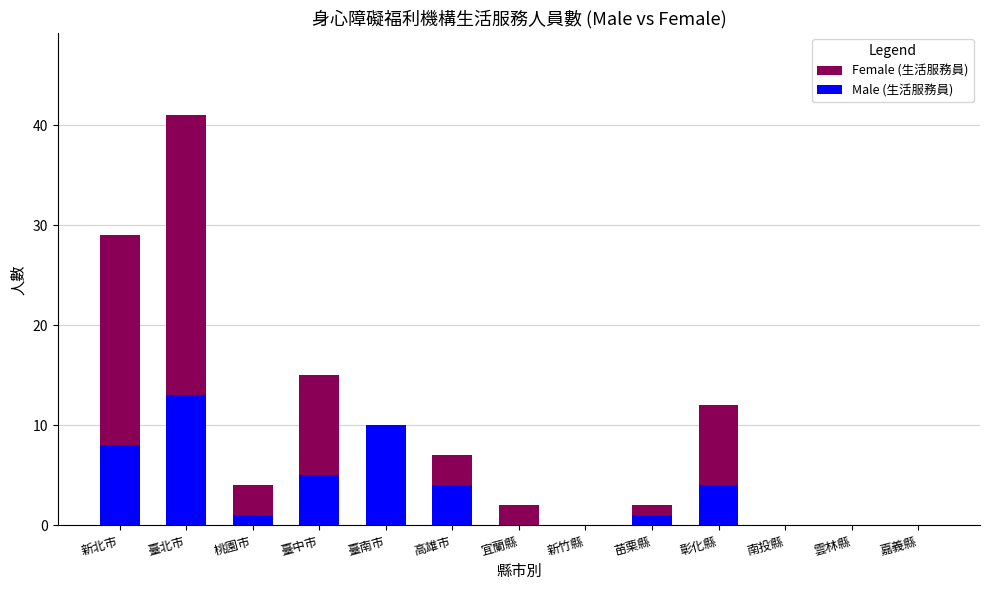

Which series has the largest range (max minus min)?

Female (生活服務員)